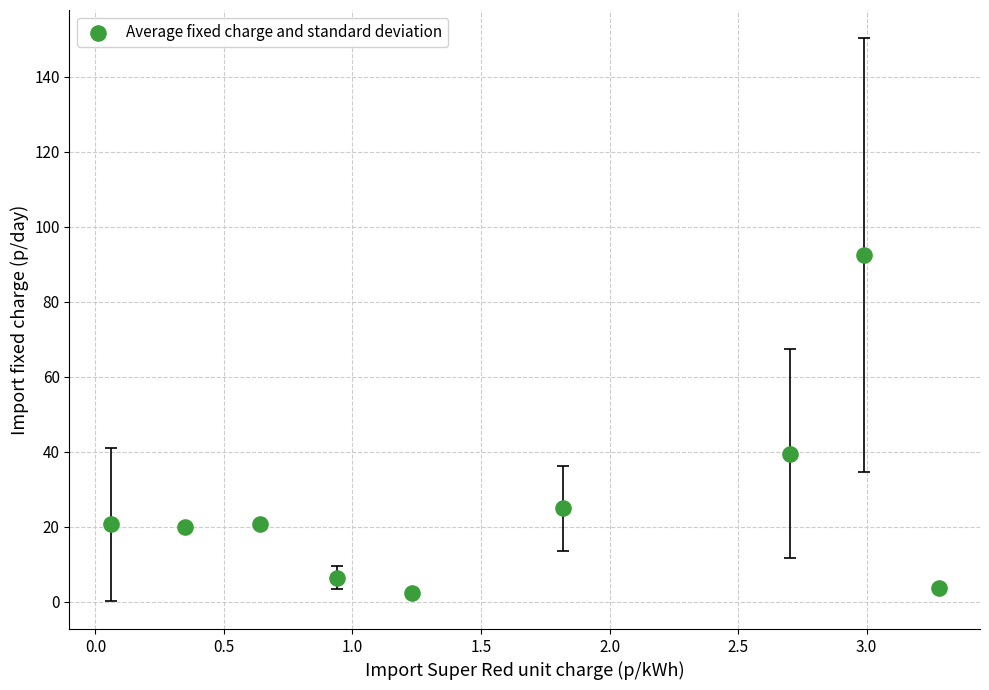

What Y value in the scatter plot is closest to 47?

39.4